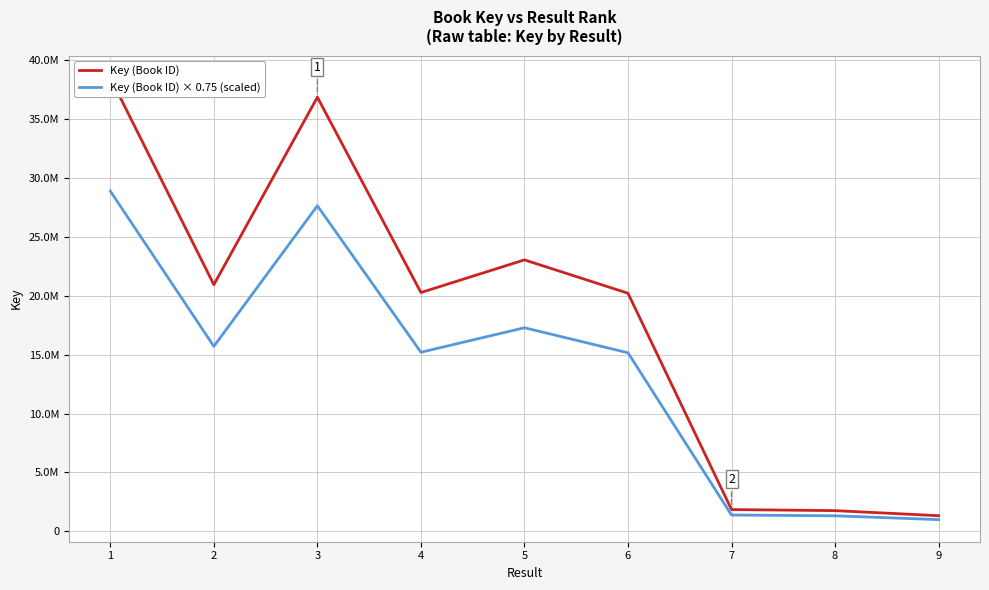

What is the value of the Key (Book ID) point at the 2nd from the left?

20931983.0